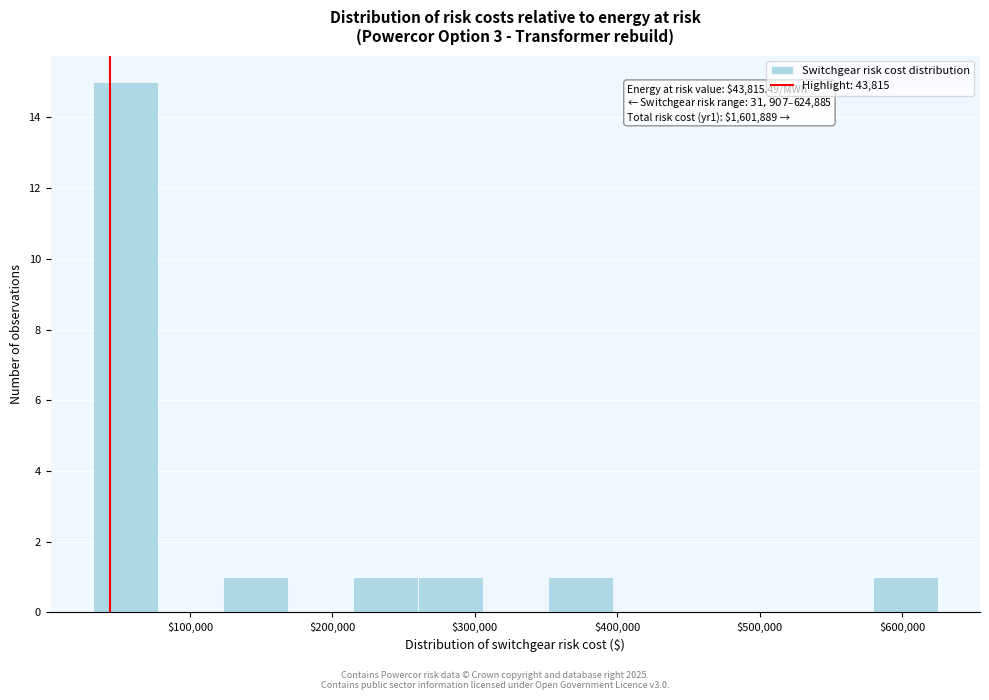

Over which range of the x-axis is the bar tallest?

30000 to 80000